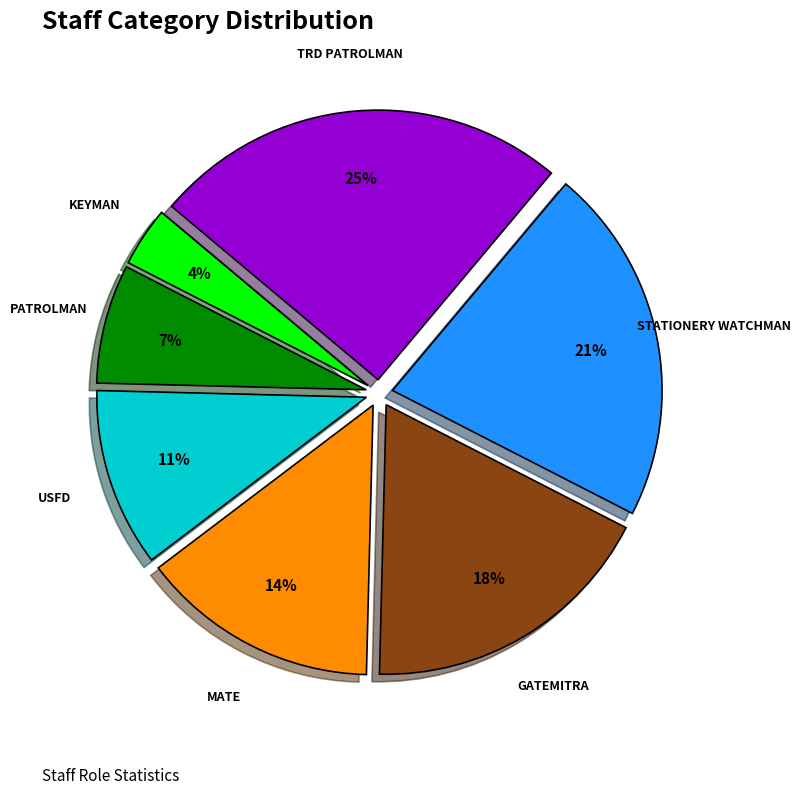

Is it true that MATE is 14% of the pie?

True